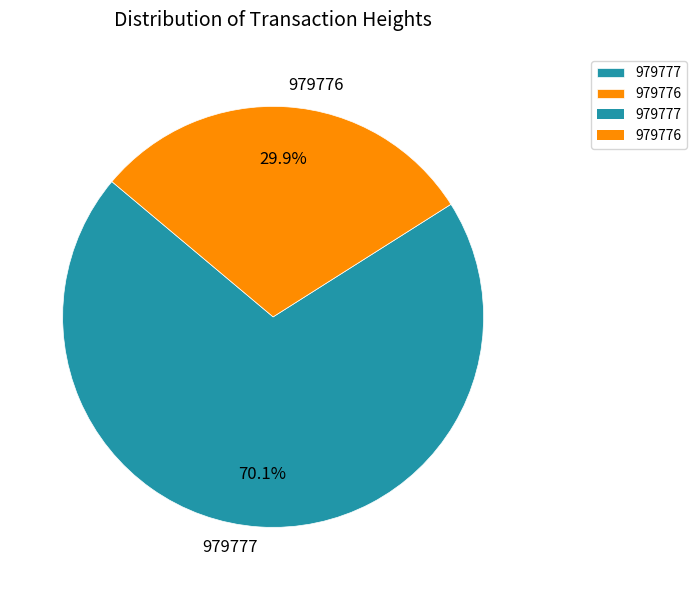

To the nearest percent, what is the difference between the 979776 and 979777 slice percentages?

40%